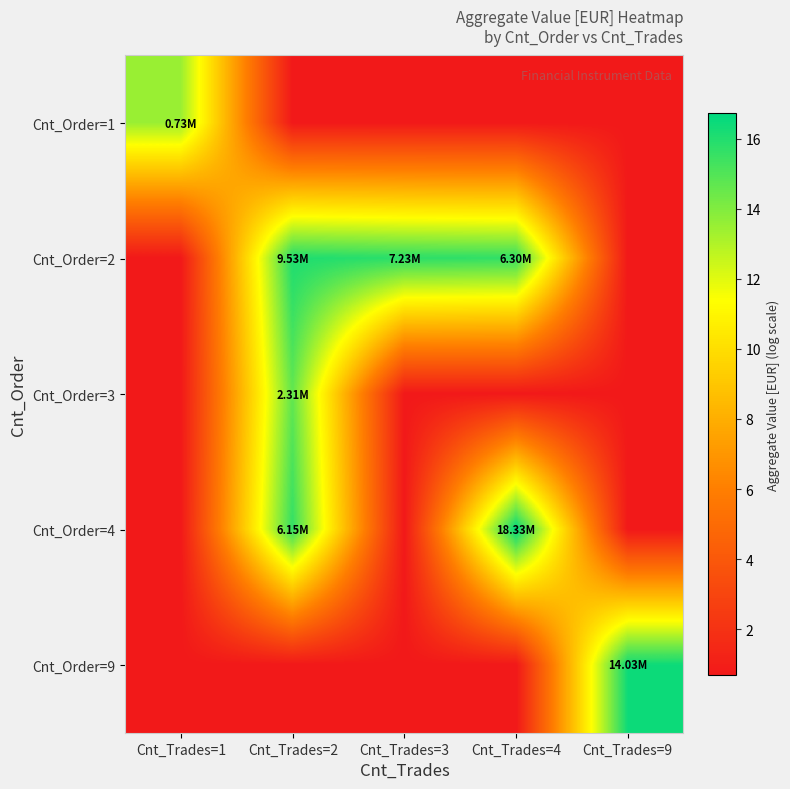

Which has a higher value, Cnt_Trades=4 or Cnt_Trades=9?

Cnt_Trades=4